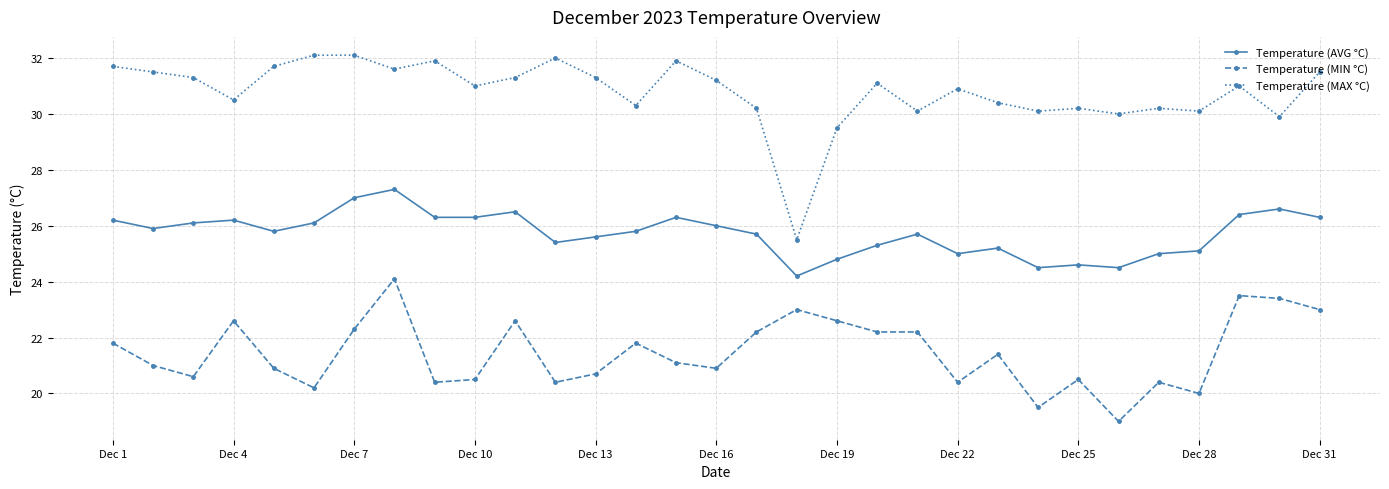

True or false: Temperature (MIN °C) has more than 0 points higher than both neighbors.

True